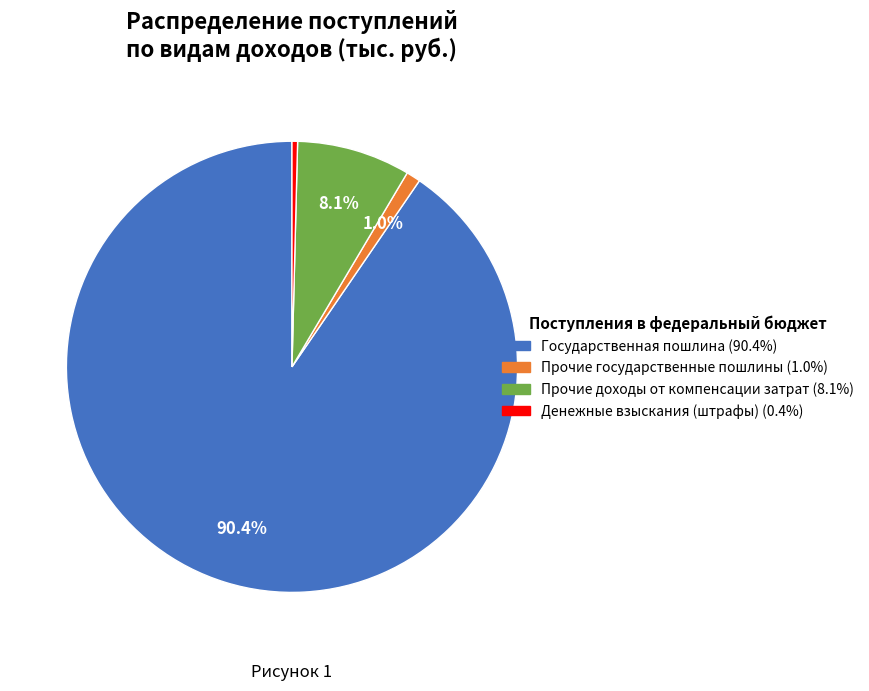

To the nearest percent, what is the average slice percentage?

25%